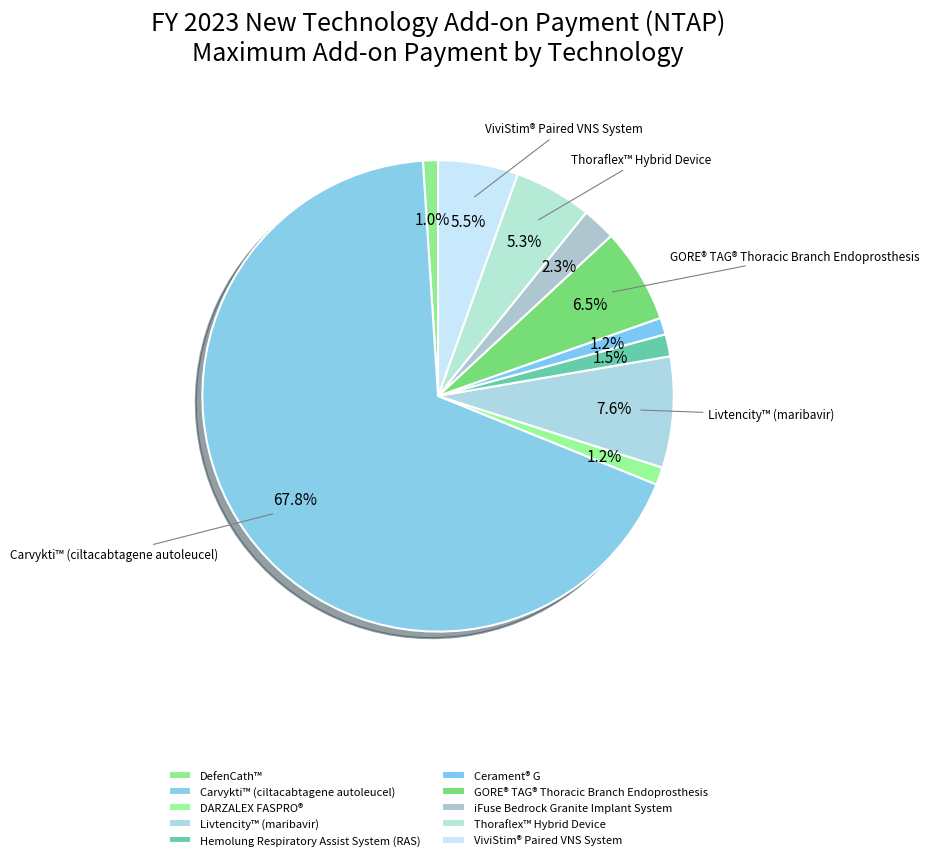

To the nearest percent, what percentage of the pie is Carvykti™ (ciltacabtagene autoleucel)?

68%